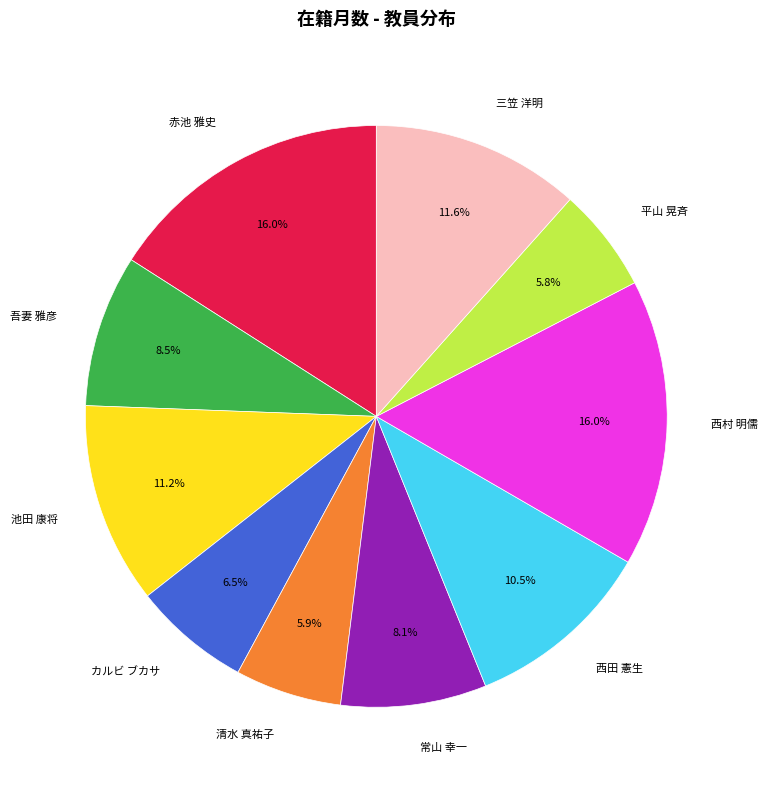

What percentage do 清水 真祐子 and カルビ ブカサ together represent?

12.4%